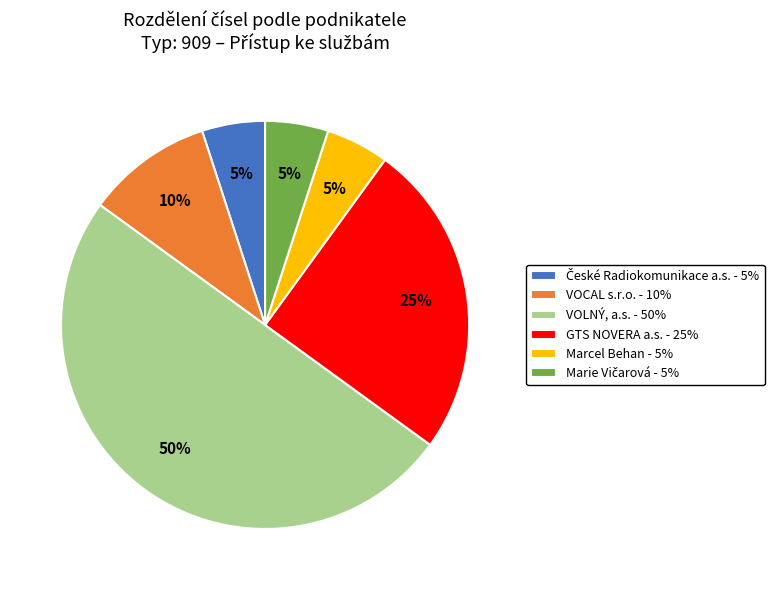

Which slice is the largest?

VOLNÝ, a.s. - 50%